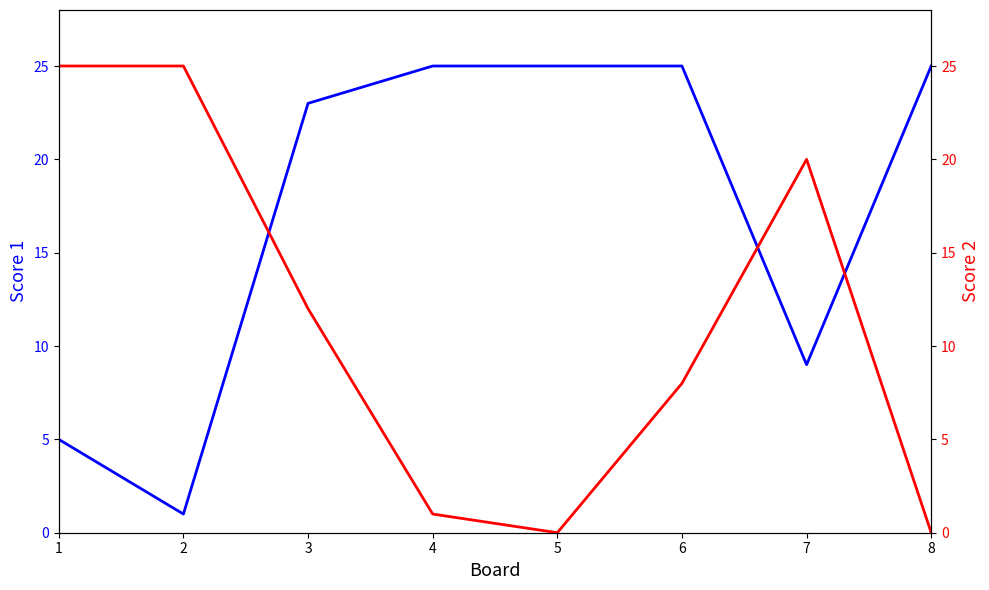

Is the value of Score 1 at 7 greater than the value of Score 2 at 5?

Yes